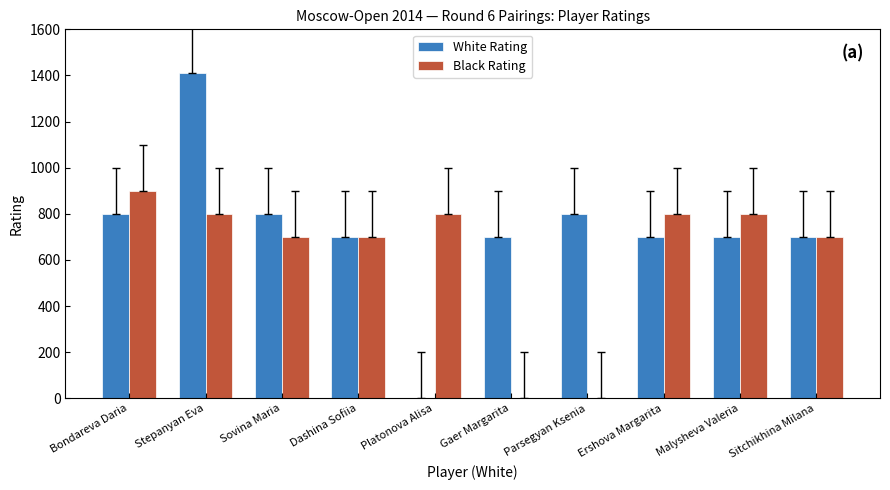

What is the maximum value for White Rating?

1412